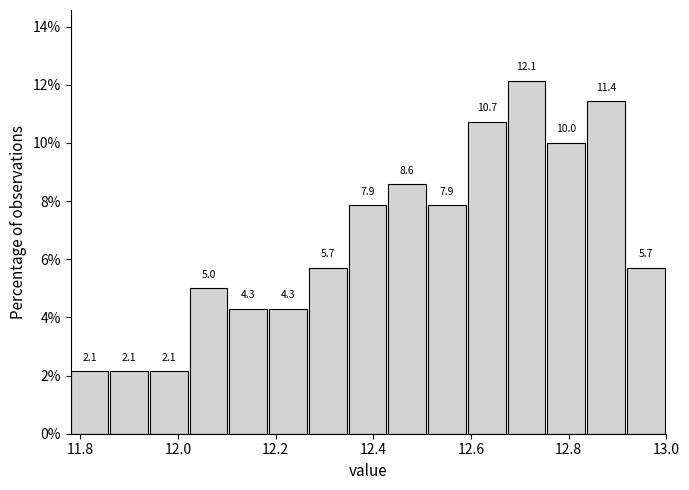

Reading left to right, list every bar in this chart as the range it spans on the x-axis followed by its height. The bar edges are not printed on the chart, so give them approximately, as read against the axis.

11.78 to 11.86: 2.1
11.86 to 11.94: 2.1
11.94 to 12.02: 2.1
12.02 to 12.10: 5.0
12.10 to 12.18: 4.3
12.18 to 12.26: 4.3
12.26 to 12.34: 5.7
12.34 to 12.44: 7.9
12.44 to 12.52: 8.6
12.52 to 12.60: 7.9
12.60 to 12.68: 10.7
12.68 to 12.76: 12.1
12.76 to 12.84: 10.0
12.84 to 12.92: 11.4
12.92 to 13.00: 5.7